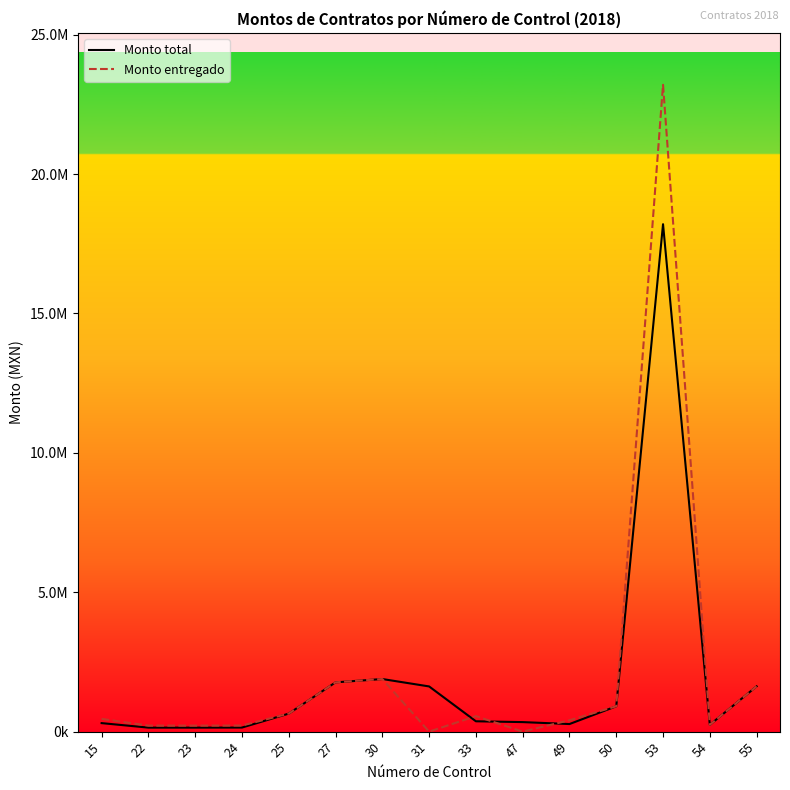

What is the value of the Monto entregado point at the 12th from the left?

908787.5